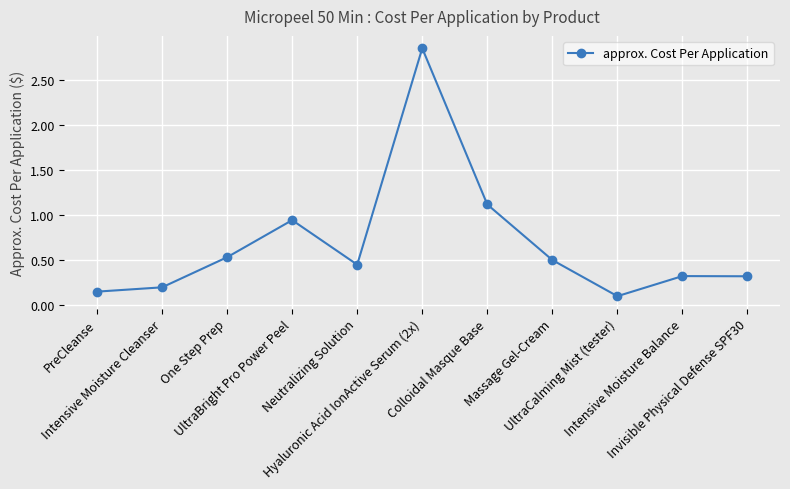

True or false: the data shows 0.5 at Neutralizing Solution.

True